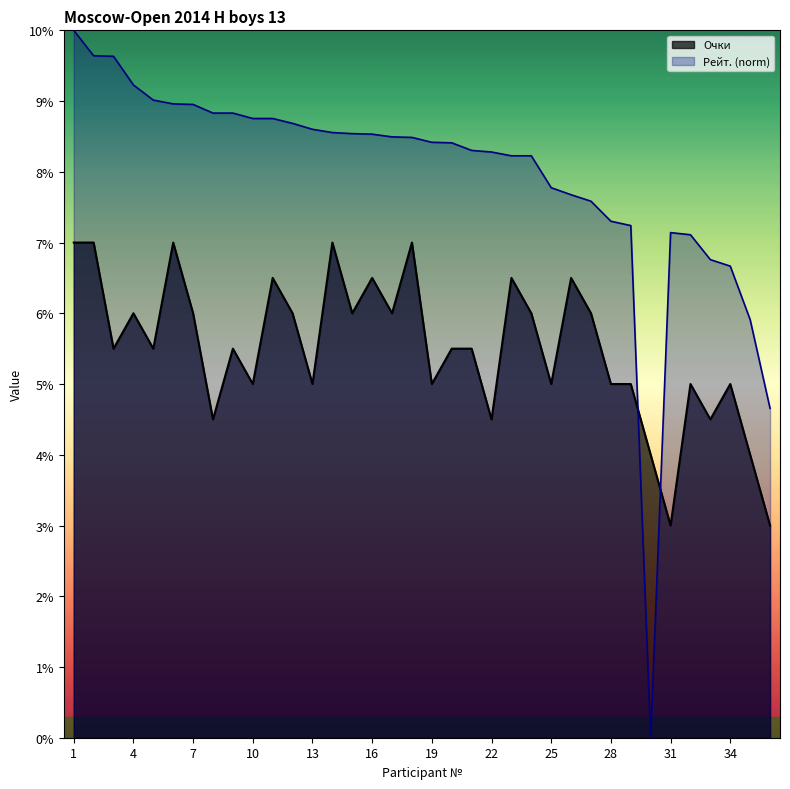

At how many categories does at least one series exceed 2?

36